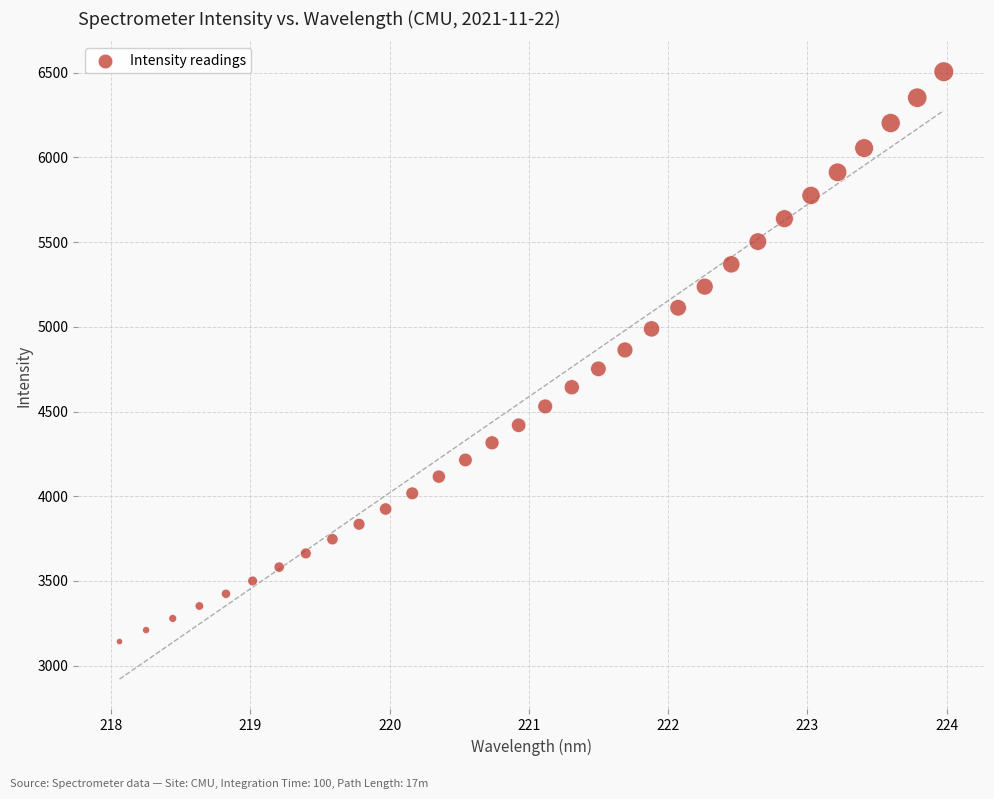

What is the range of X values (max minus min)?

5.9